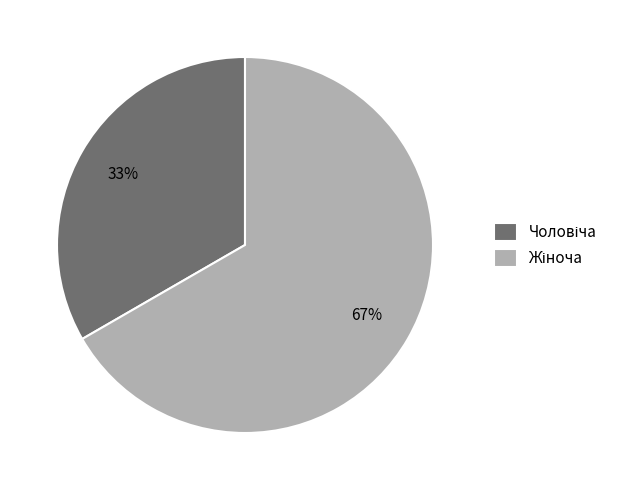

Is there any slice that represents more than half of the pie?

Yes